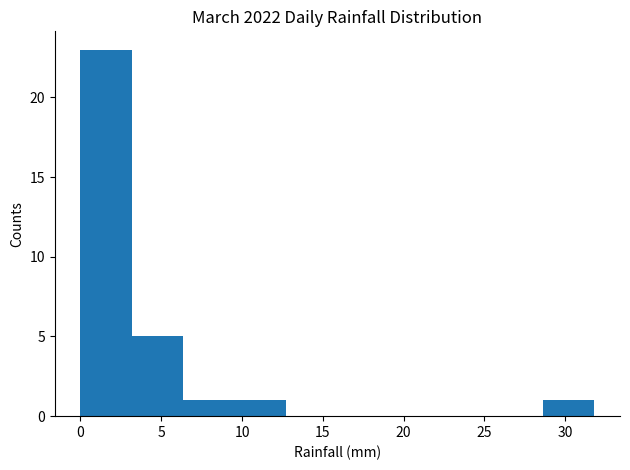

Reading left to right, transcribe this chart: for each bar, give the range it covers on the x-axis and its height. Neither the bar edges nor the heights are printed on the chart, so give them approximately, as read against the axes.

0.0 to 3.0: 23
3.0 to 6.5: 5
6.5 to 9.5: 1
9.5 to 12.5: 1
12.5 to 16.0: 0
16.0 to 19.0: 0
19.0 to 22.5: 0
22.5 to 25.5: 0
25.5 to 28.5: 0
28.5 to 32.0: 1